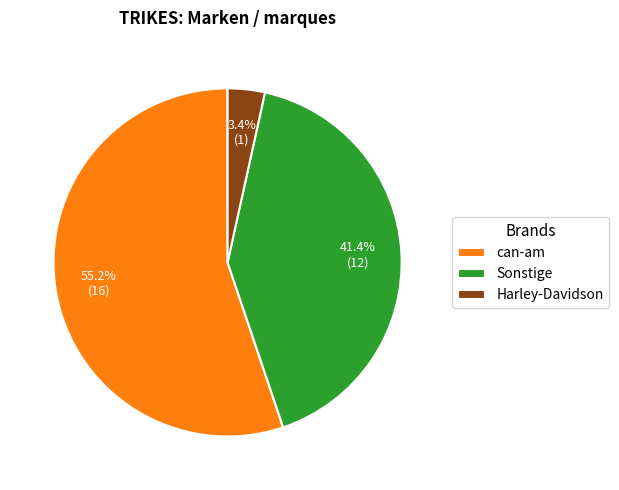

To the nearest percent, what is the average slice percentage?

33%